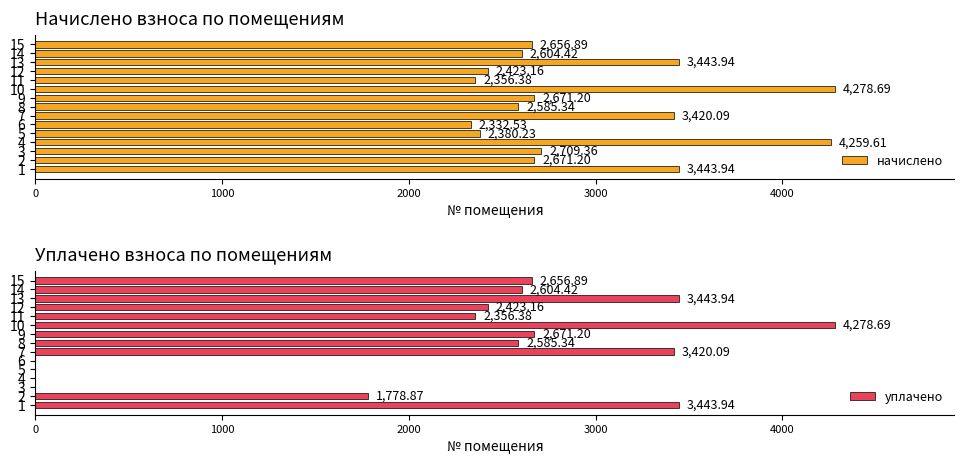

How many groups of bars are there?

15